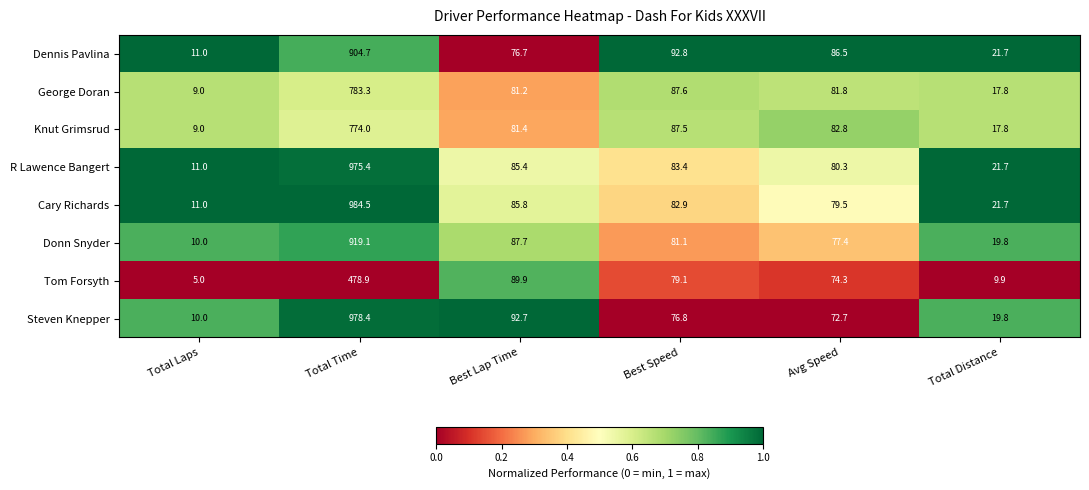

Where does the Donn Snyder series first go above 81?

Total Time